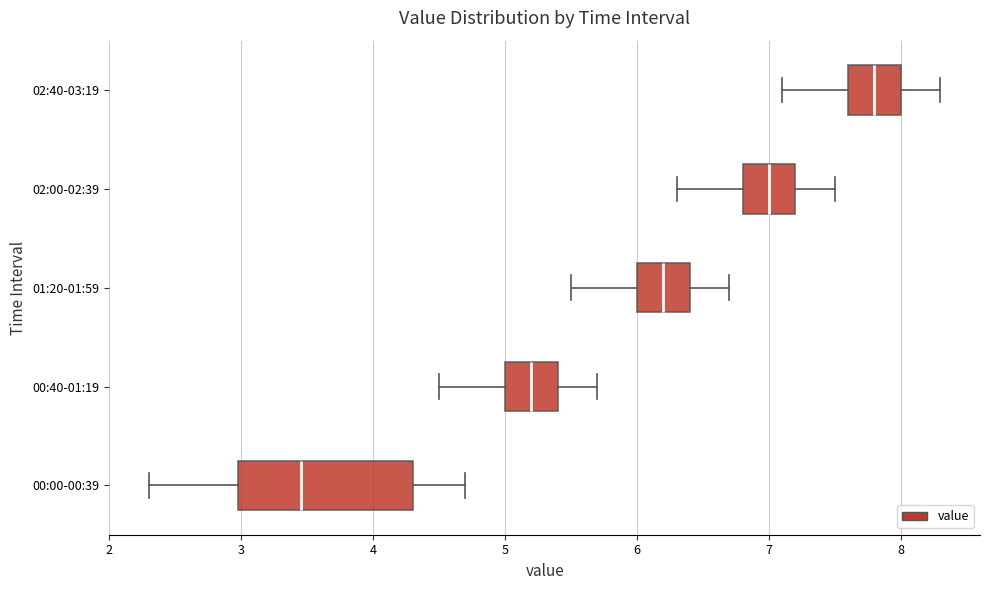

Where does the right whisker of the box for 01:20-01:59 end on the x-axis? The values are not printed on the chart, so give them approximately, as read against the axis.

6.7